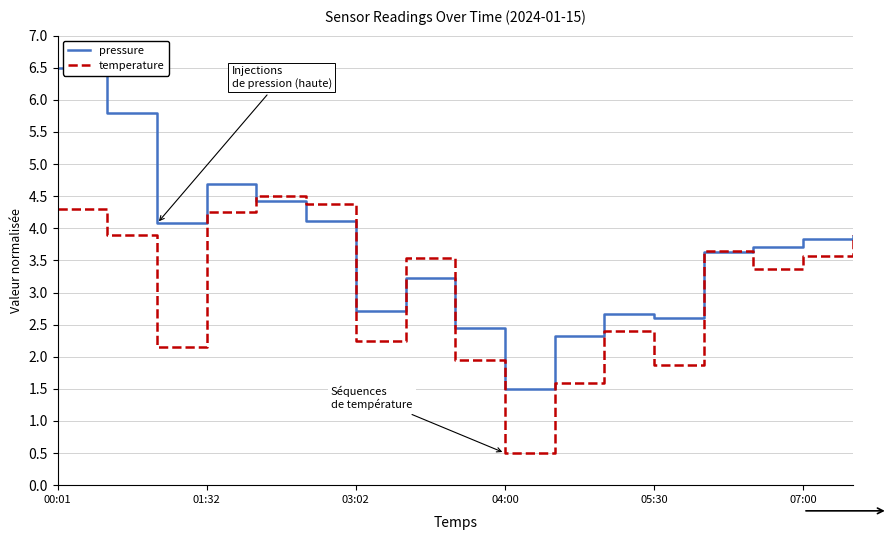

Which series has the widest spread of values?

pressure